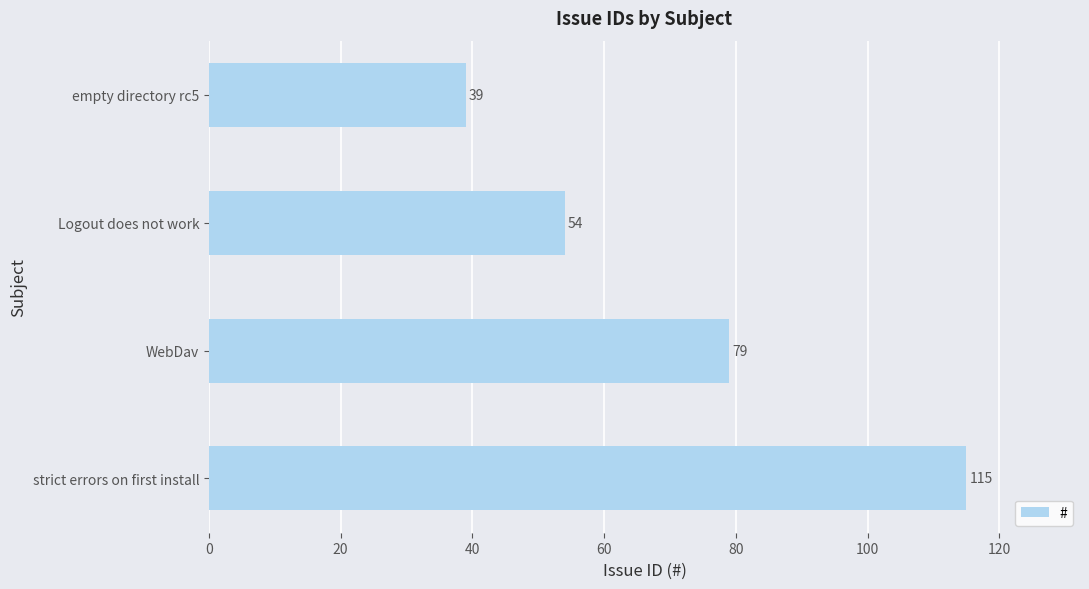

What is the average value?

72